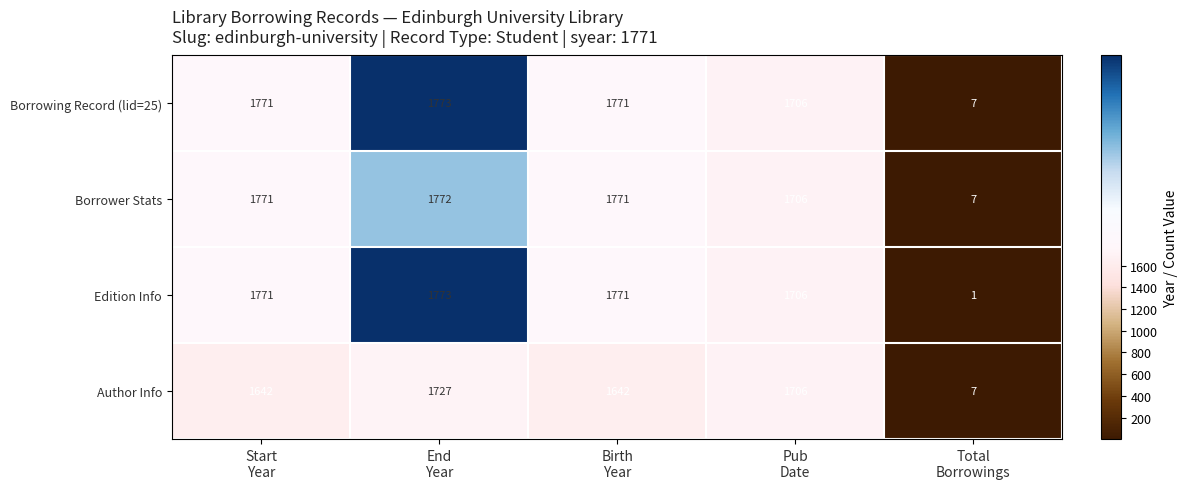

Reading left to right, extract all data points from this chart.

Borrowing Record (lid=25): 1771	1773	1771	1706	7
Borrower Stats: 1771	1772	1771	1706	7
Edition Info: 1771	1773	1771	1706	1
Author Info: 1642	1727	1642	1706	7